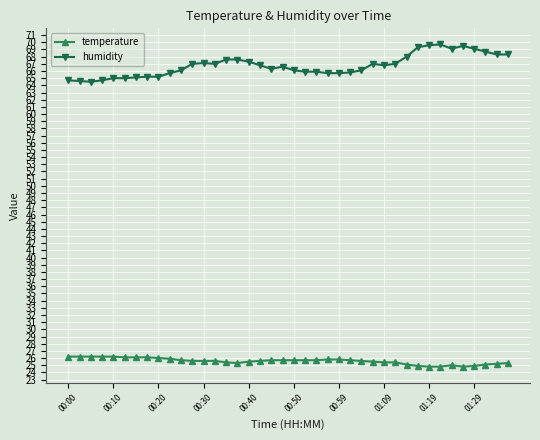

What is the value of the humidity point at the 36th from the left?

69.5